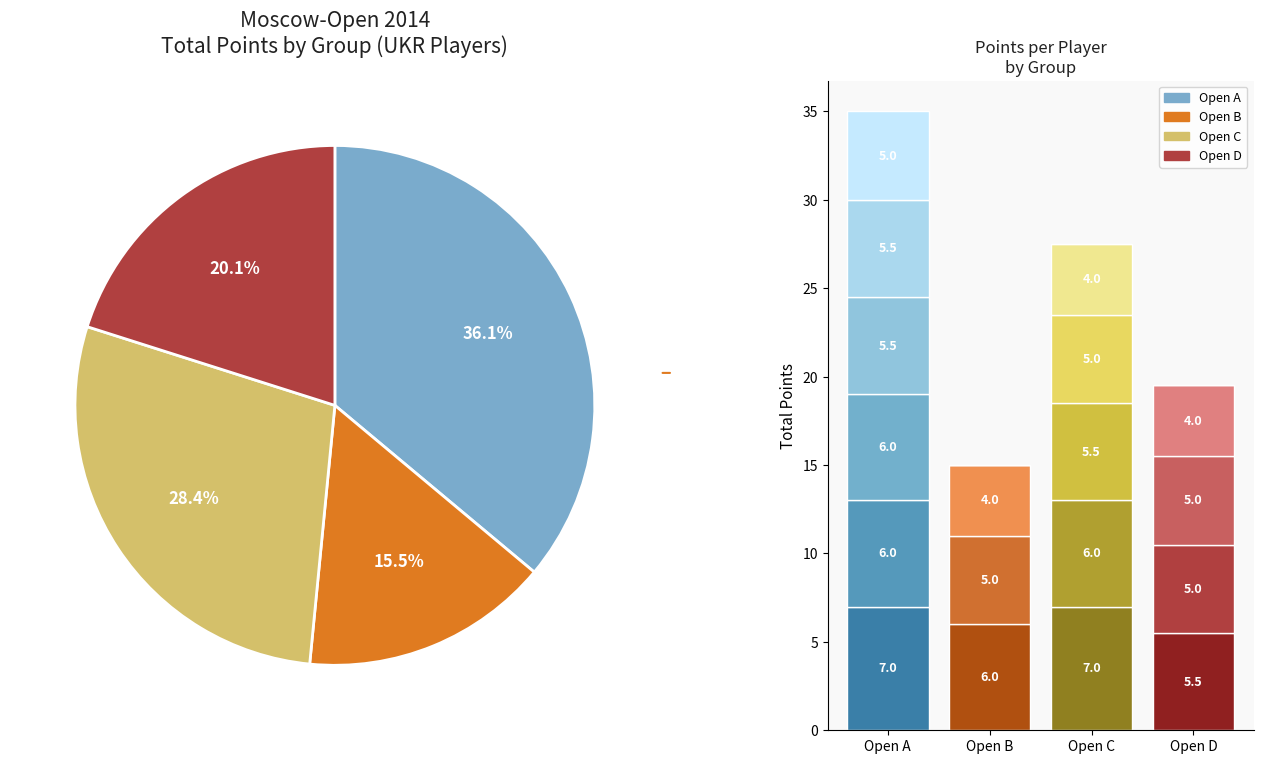

Do Open C and Open A together represent more than half of the pie?

Yes